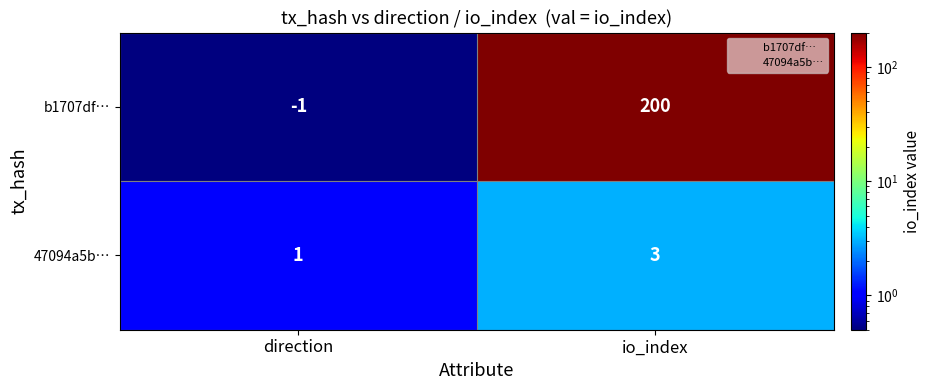

Reading left to right, transcribe all the data shown in this chart.

b1707df…: direction=-1	io_index=200
47094a5b…: direction=1	io_index=3